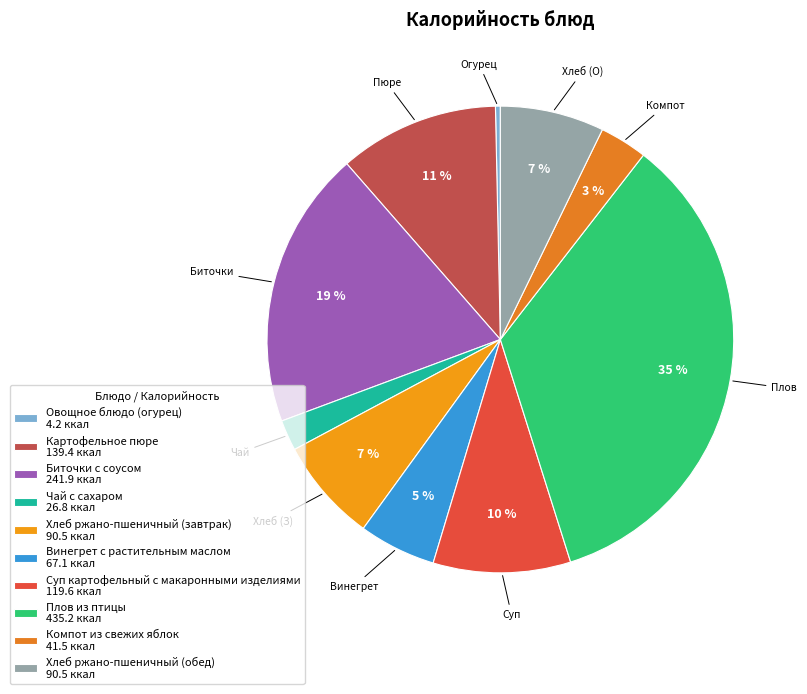

What percentage is the Картофельное пюре slice, to the nearest percent?

11%